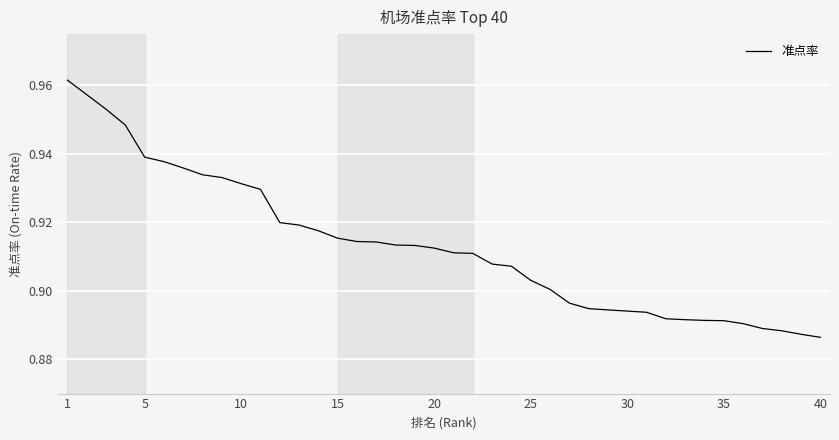

What is the maximum value shown in the chart?

1.0